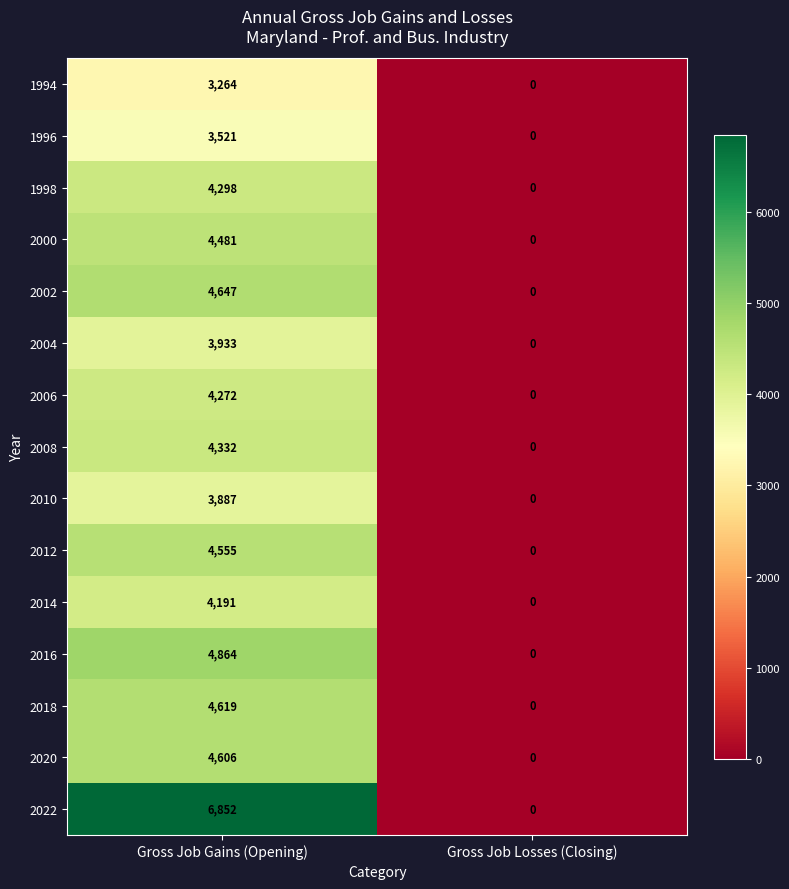

The 2016 series shows -1882 at Gross Job Losses (Closing). True or false?

False